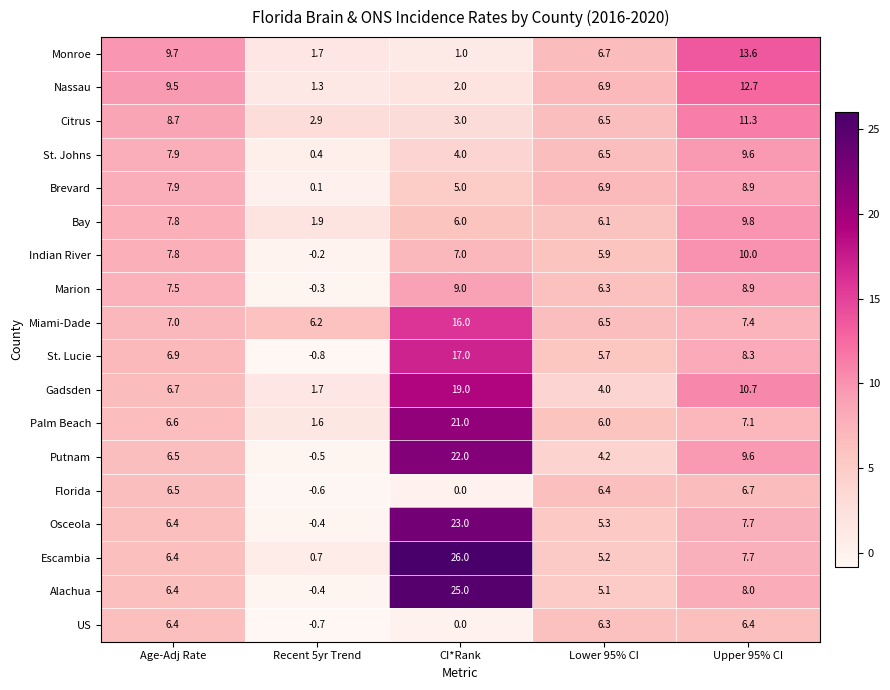

Rank the series by their maximum value, from lowest to highest.

US, Florida, Brevard, Marion, St. Johns, Bay, Indian River, Citrus, Nassau, Monroe, Miami-Dade, St. Lucie, Gadsden, Palm Beach, Putnam, Osceola, Alachua, Escambia